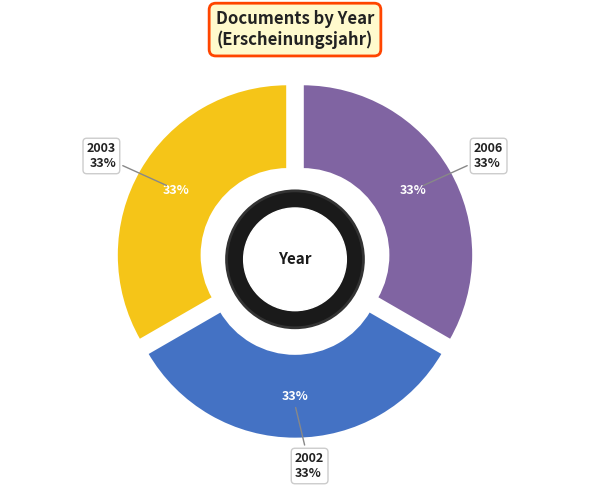

To the nearest percent, what percentage of the pie is 2006?

33%